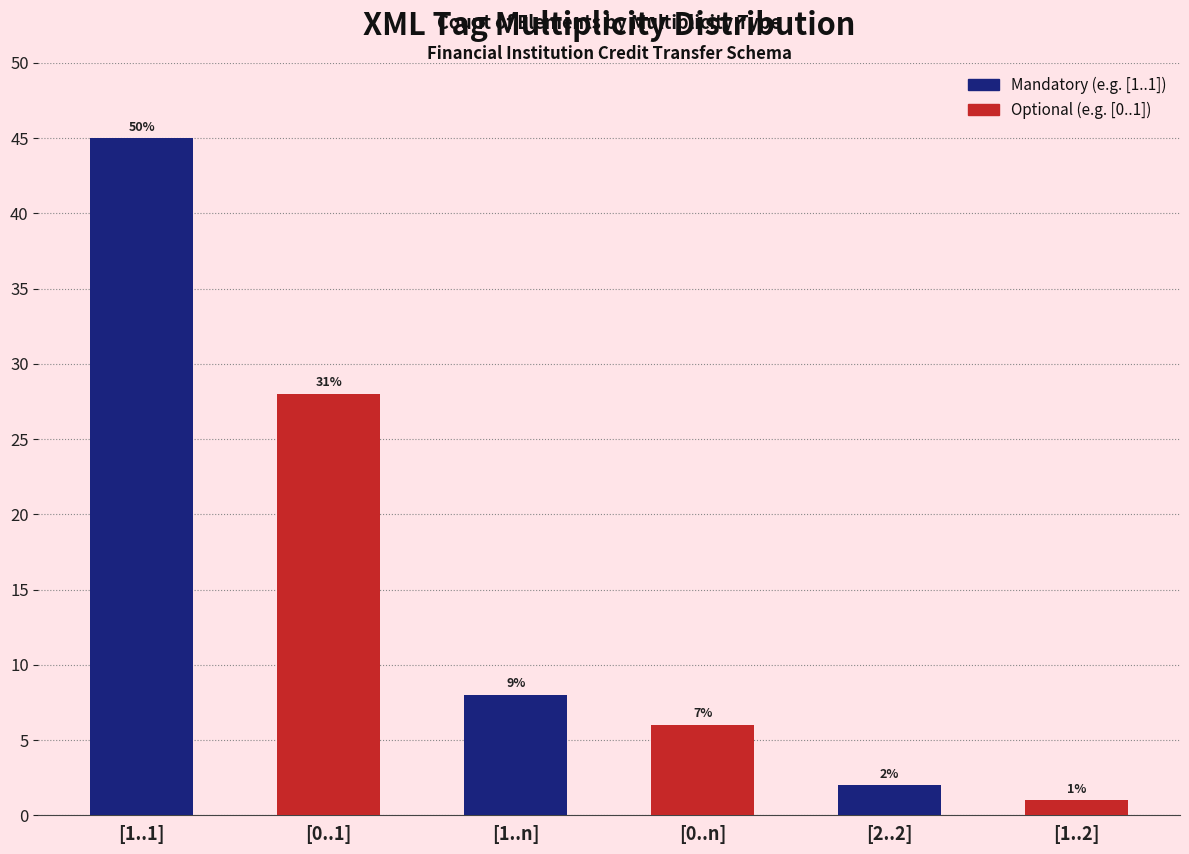

Are the bars horizontal?

No